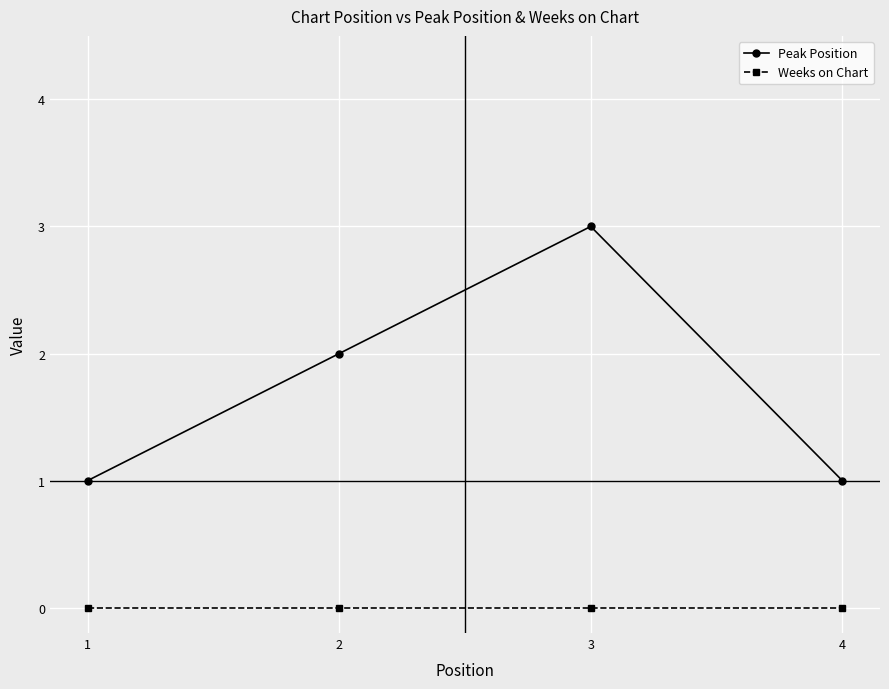

Which series has the largest total across all categories?

Peak Position